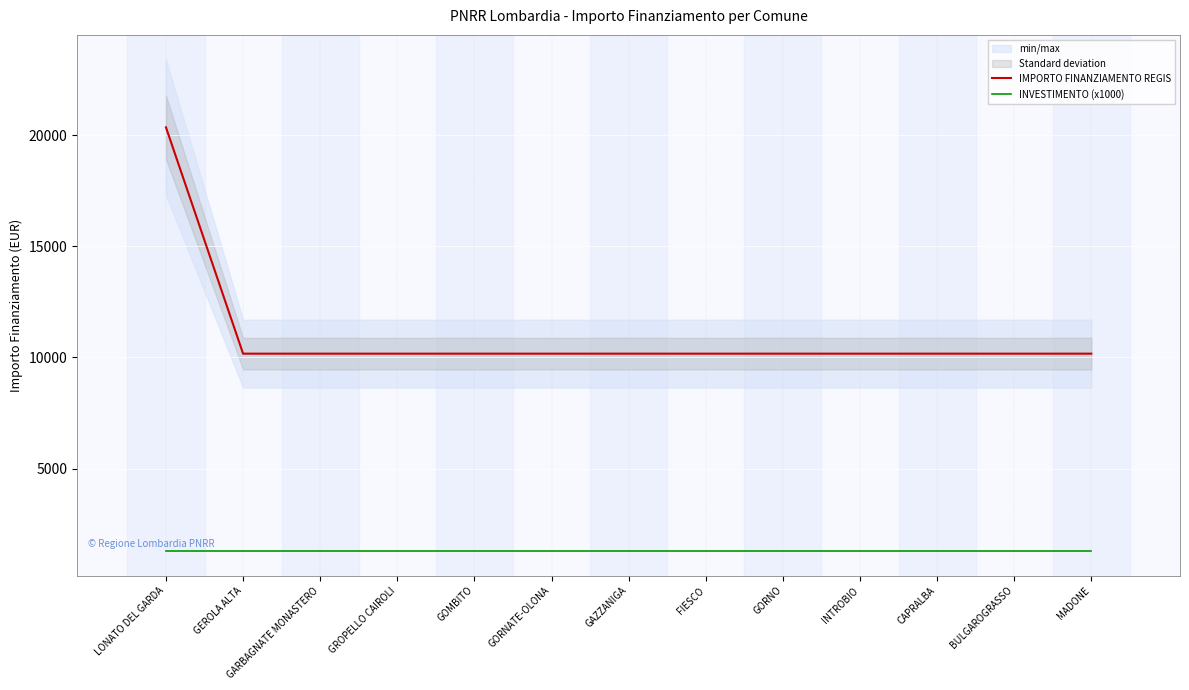

Which series has the largest range (max minus min)?

IMPORTO FINANZIAMENTO REGIS